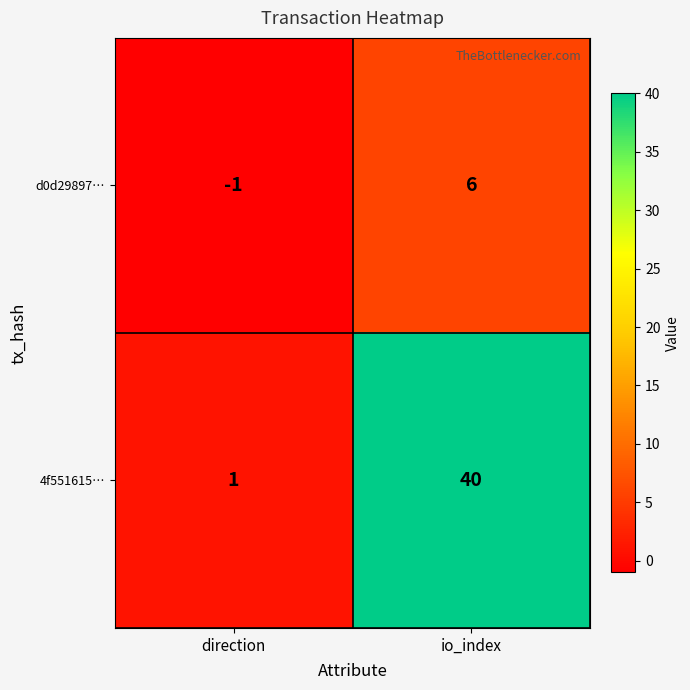

Which series changed the most between direction and io_index?

4f551615…